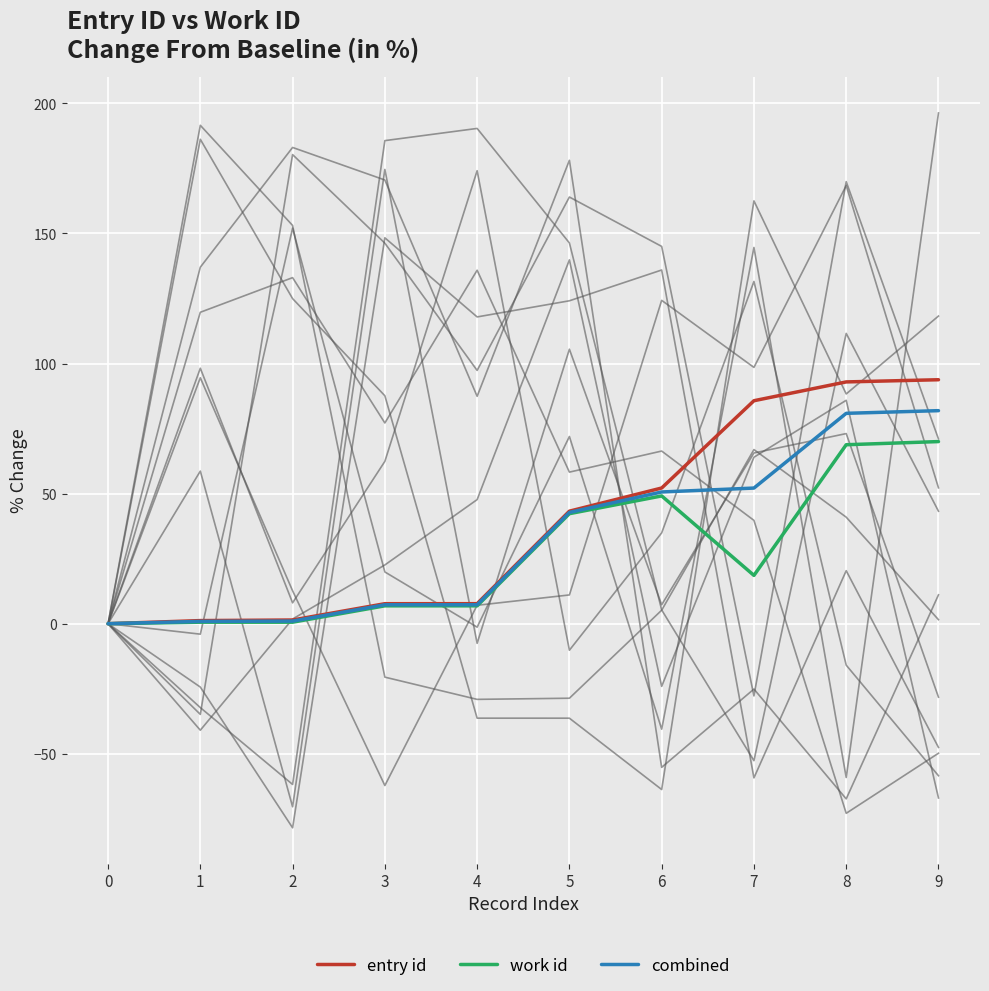

The value of work id at 4 is 9.7. True or false?

False